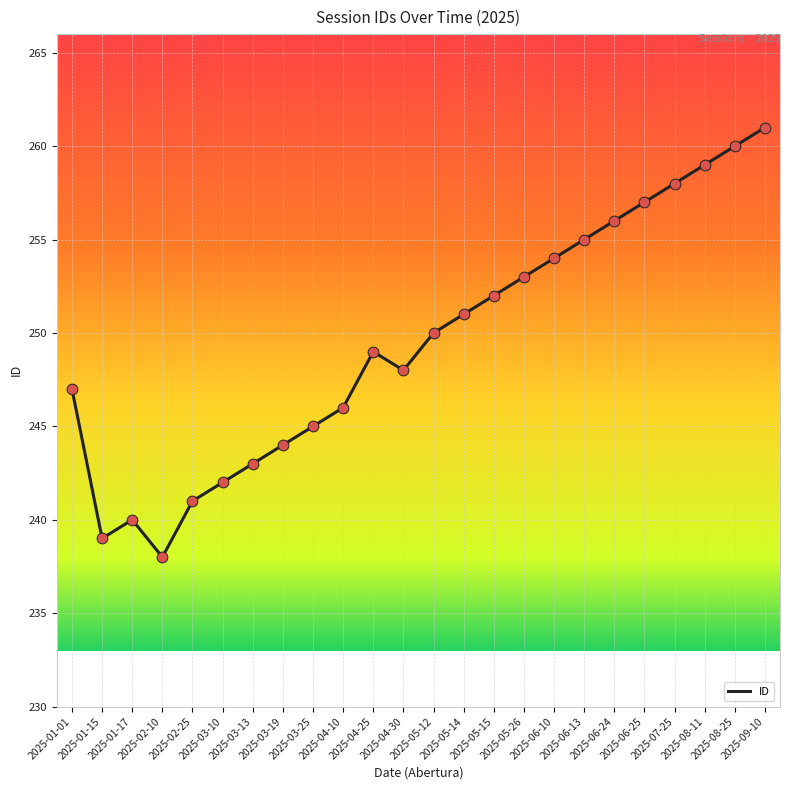

Between 2025-04-30 and 2025-03-13, which is larger?

2025-04-30